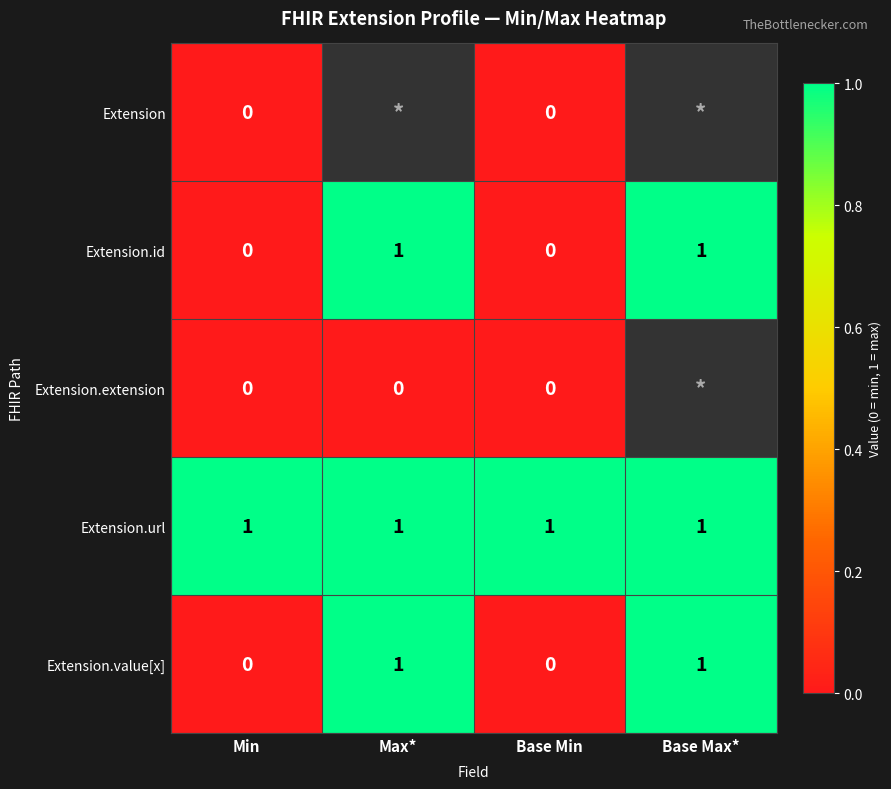

What is the sum of all Extension.url values?

4